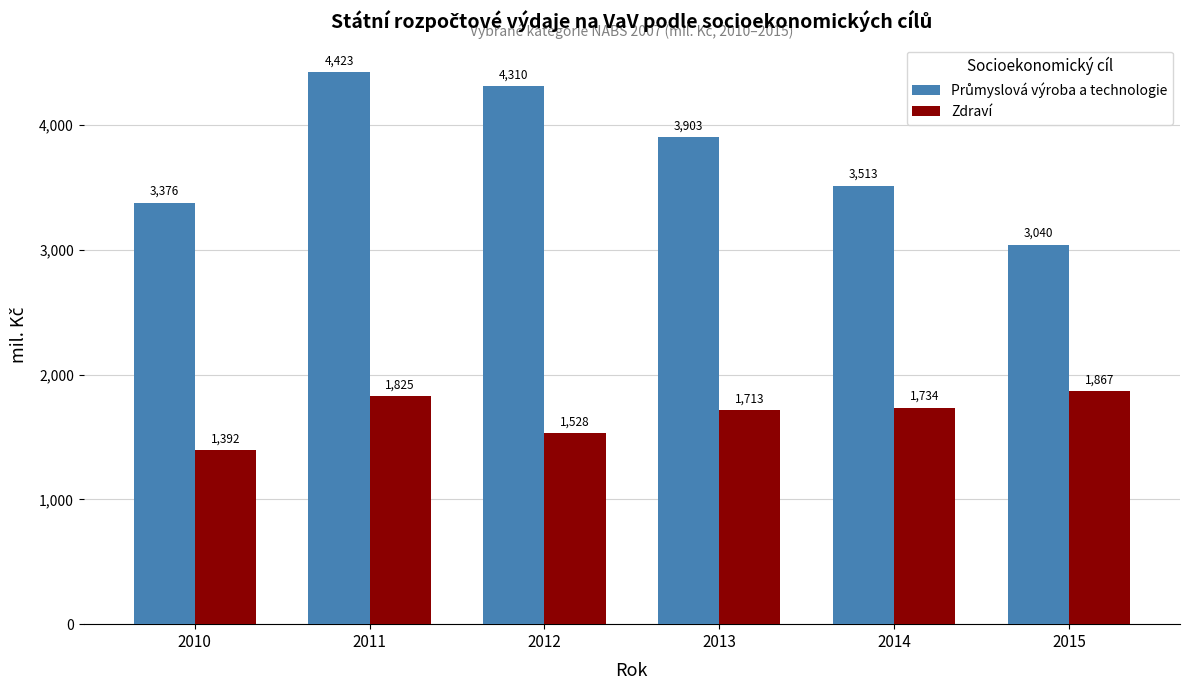

Rank the categories by Zdraví value from lowest to highest.

2010, 2012, 2013, 2014, 2011, 2015